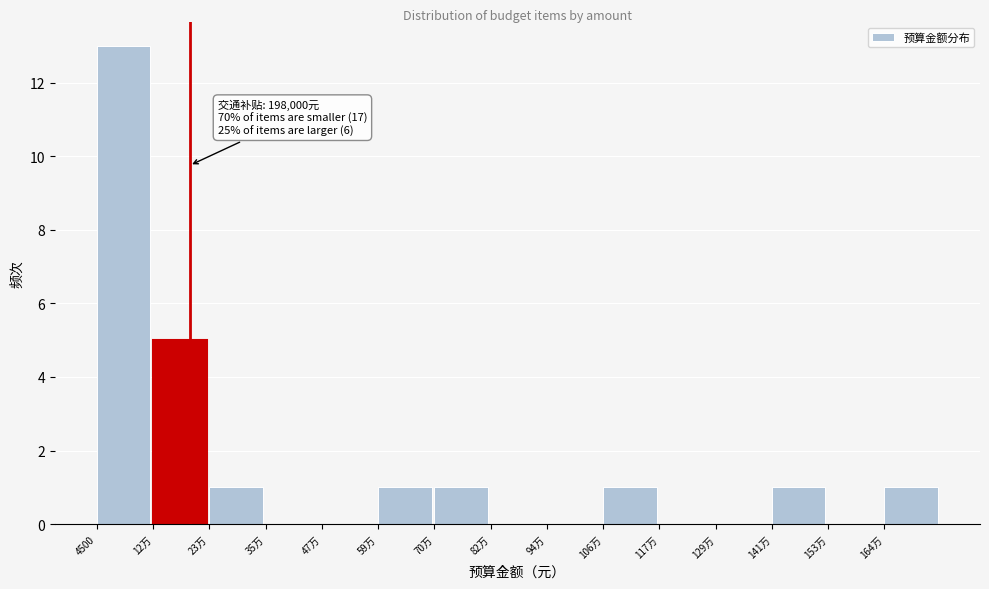

Reading right to left, extract all data points from this chart.

164万=1	153万=0	141万=1	129万=0	117万=0	106万=1	94万=0	82万=0	70万=1	59万=1	47万=0	35万=0	23万=1	12万=5	4500=13